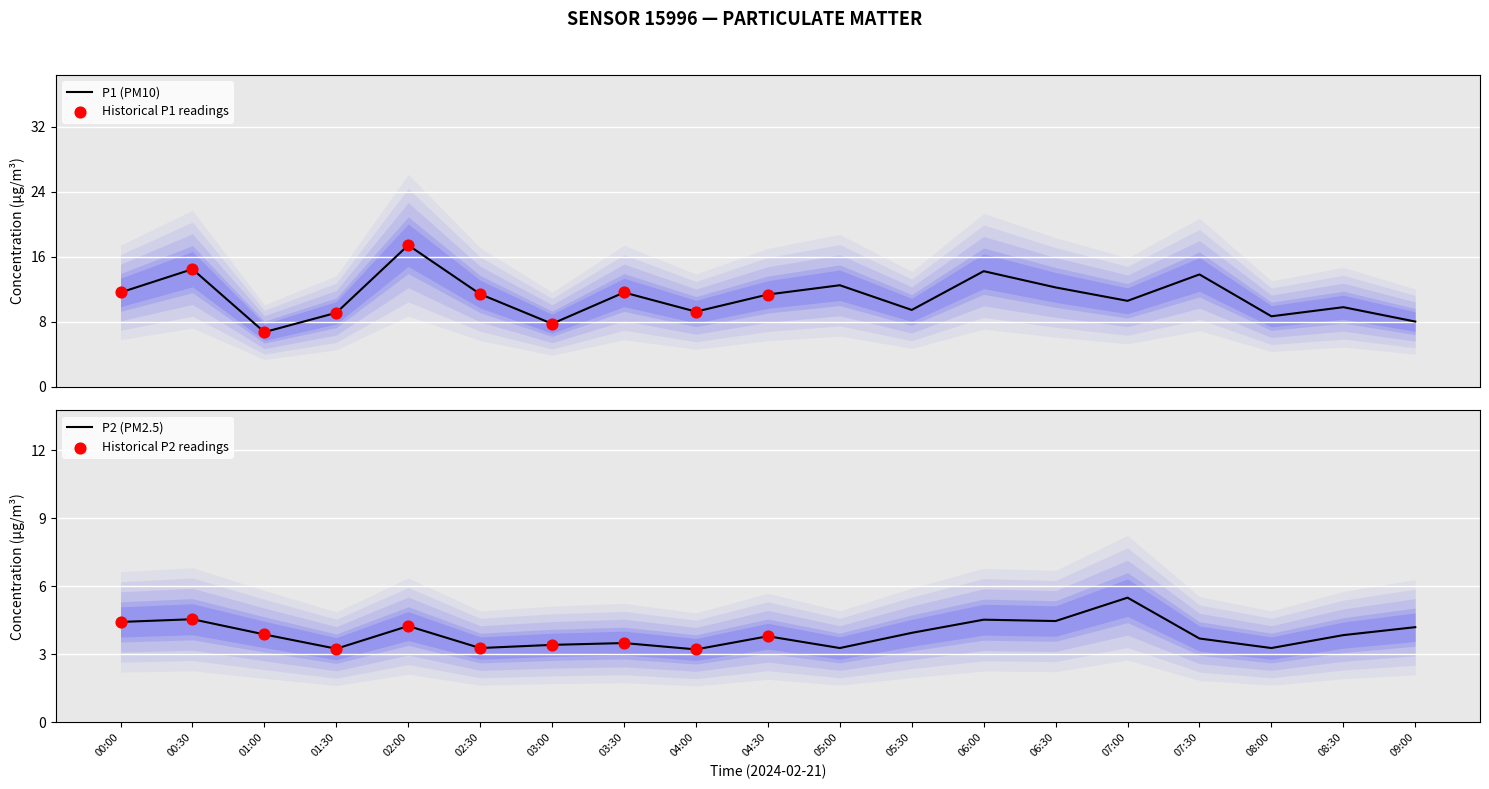

The P2 (PM2.5) series shows 1.0 at 00:00. True or false?

False